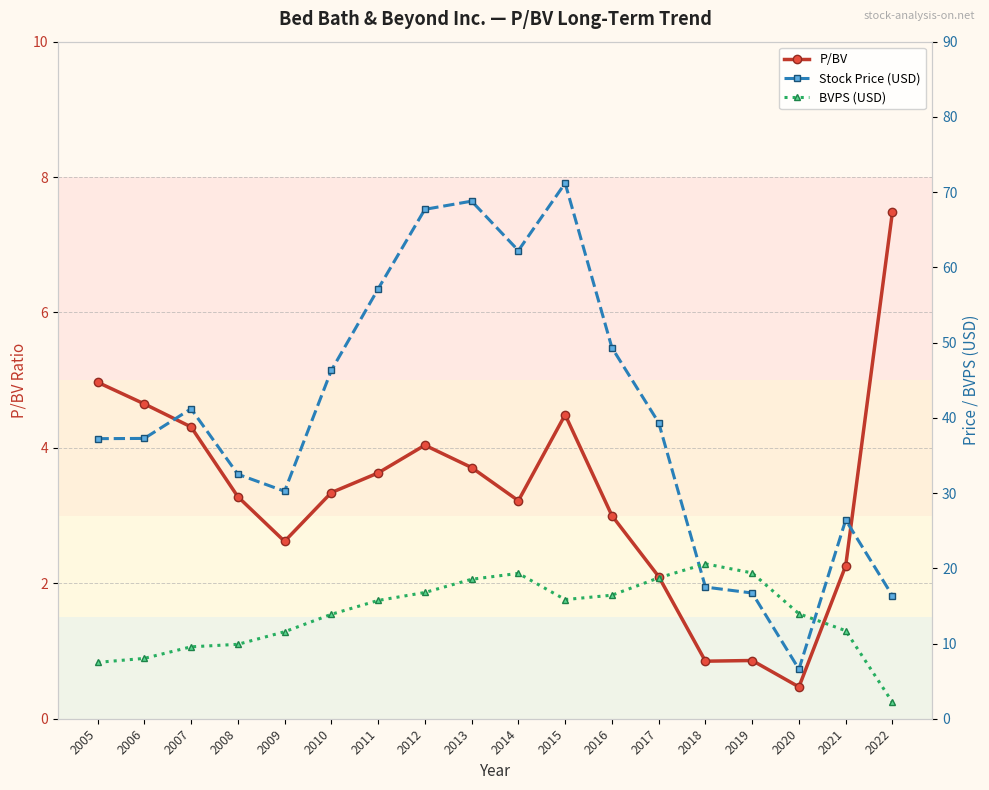

What are all the series names shown in the legend?

P/BV, Stock Price (USD), BVPS (USD)